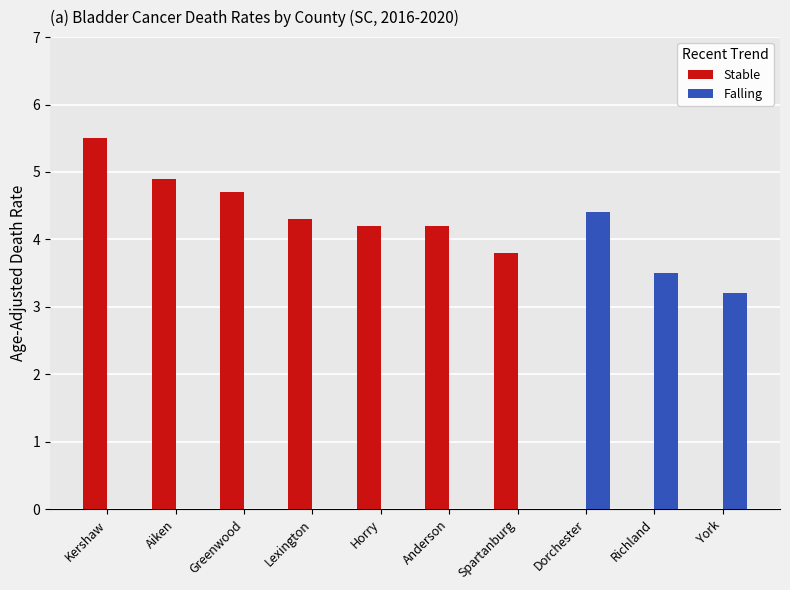

The Falling series shows -2.7 at Lexington. True or false?

False